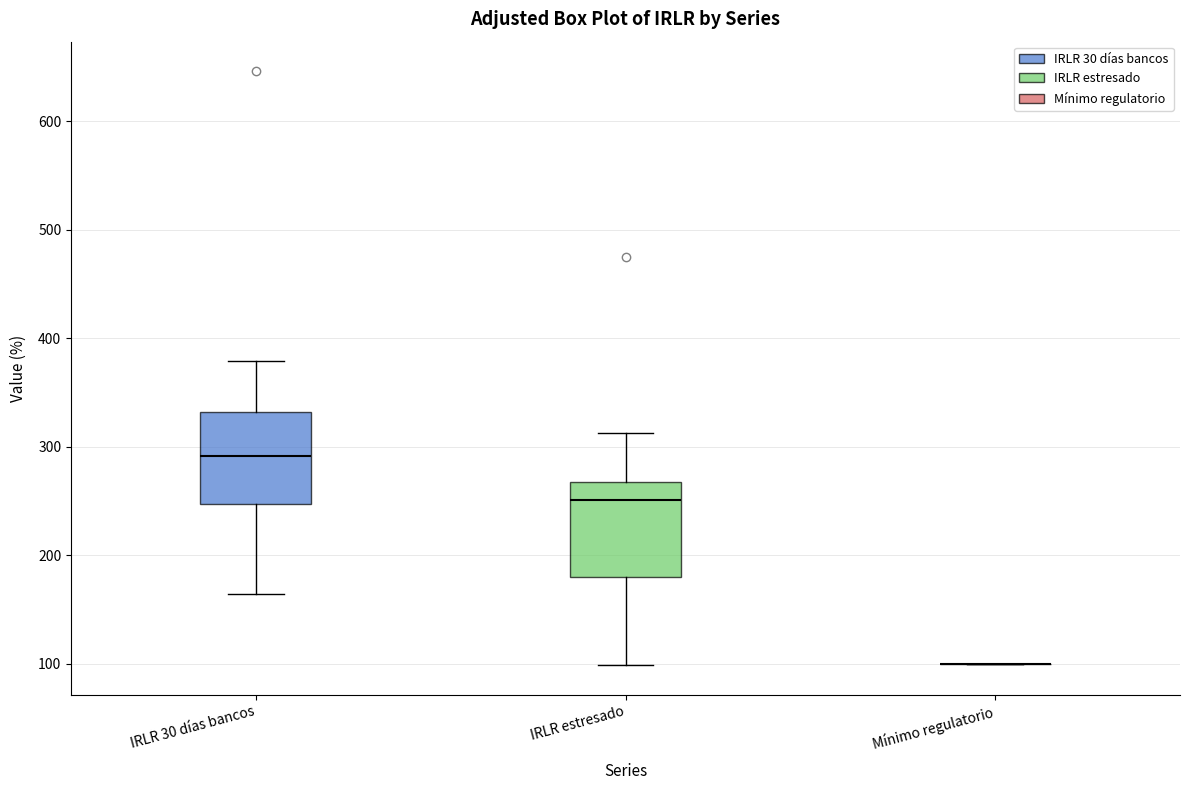

Where is the upper edge of the box for IRLR 30 días bancos on the y-axis? The values are not printed on the chart, so give them approximately, as read against the axis.

330